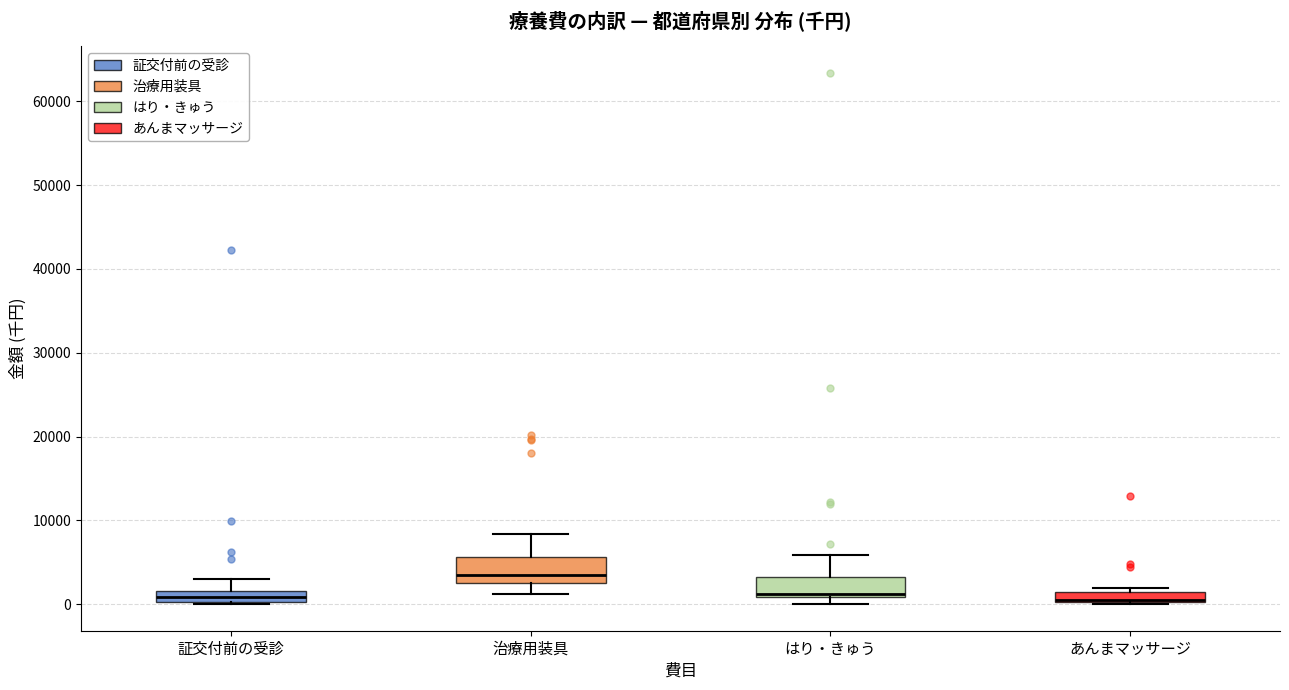

Where is the lower edge of the box for はり・きゅう on the y-axis? The values are not printed on the chart, so give them approximately, as read against the axis.

1000